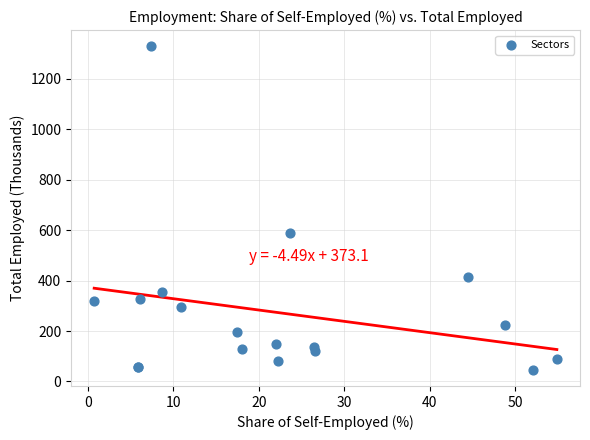

What Y value in the scatter plot is closest to 688?

590.2